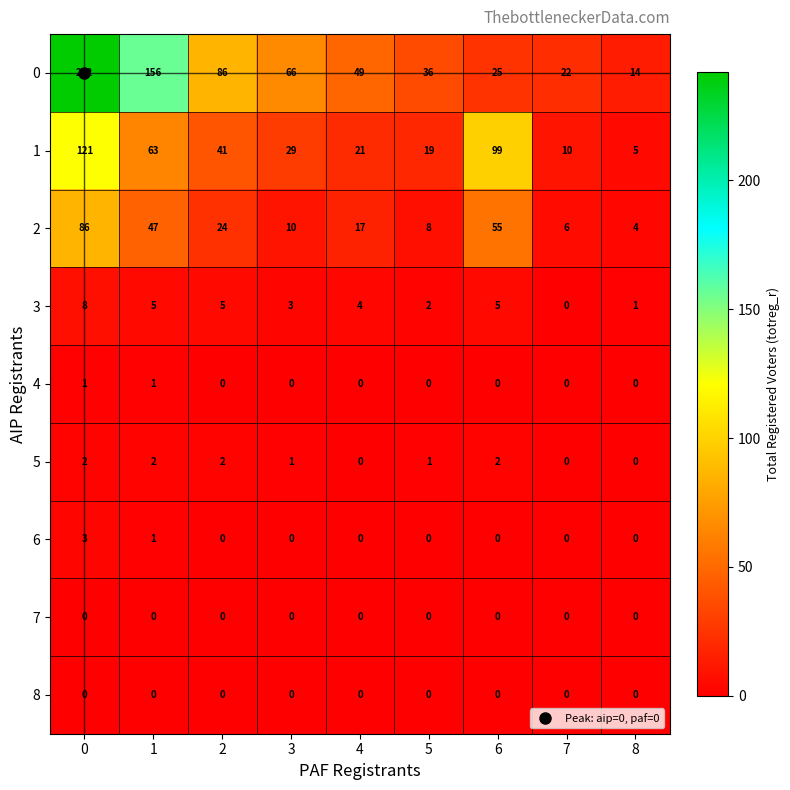

What is the difference between the second highest and minimum values in the 2 series?

51